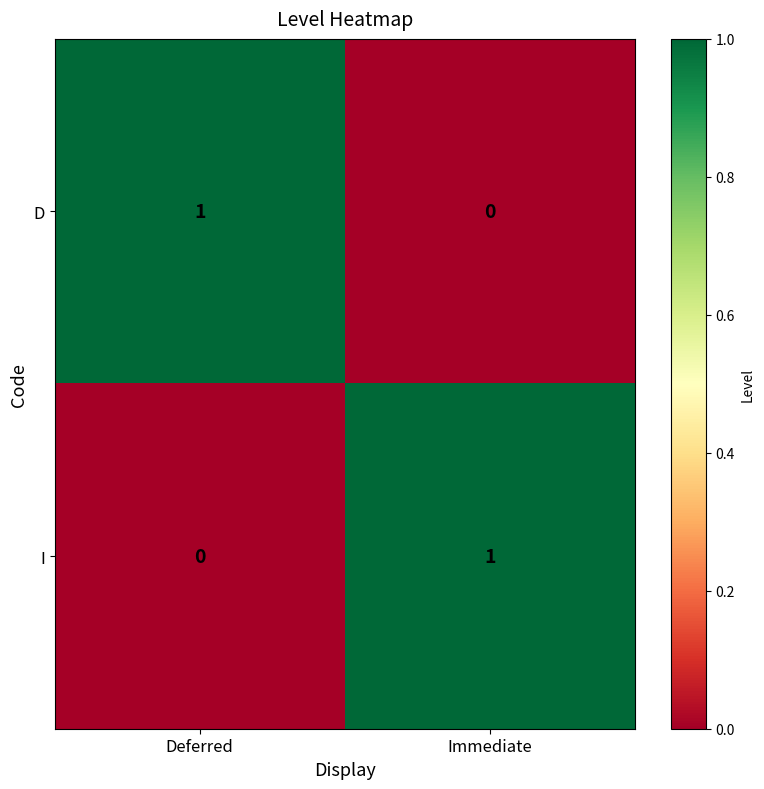

Where is I nearest to the value 0?

Deferred